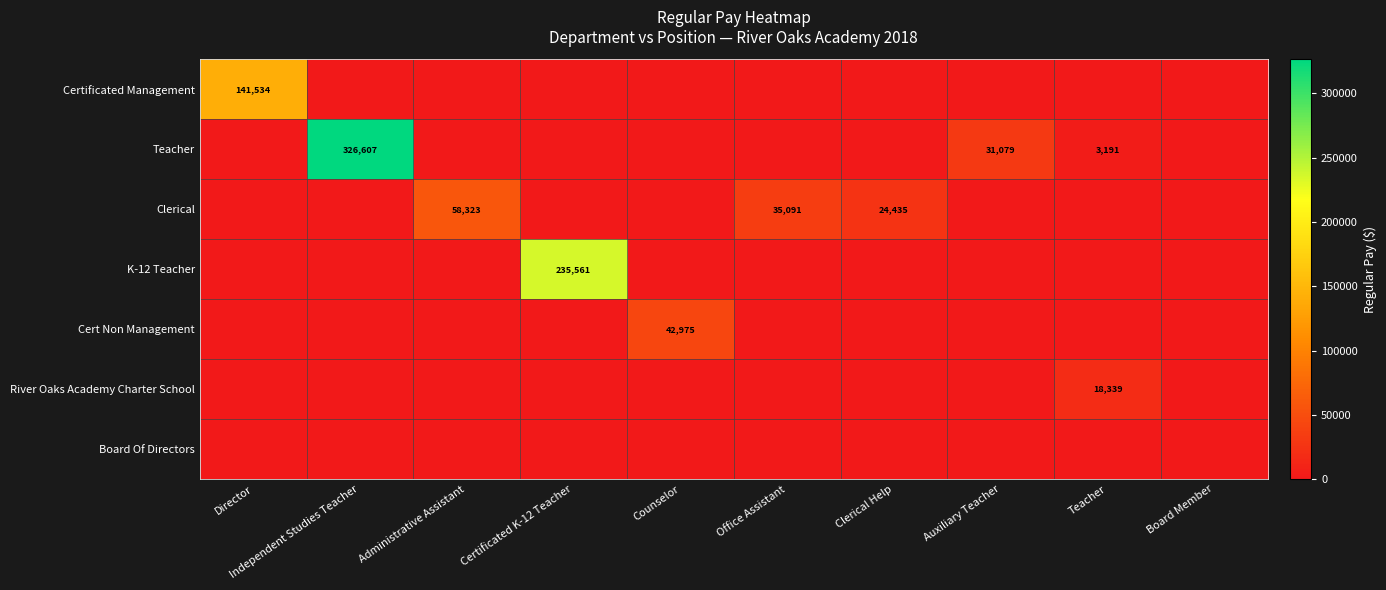

True or false: Teacher has a value of 326607 at Independent Studies Teacher.

True